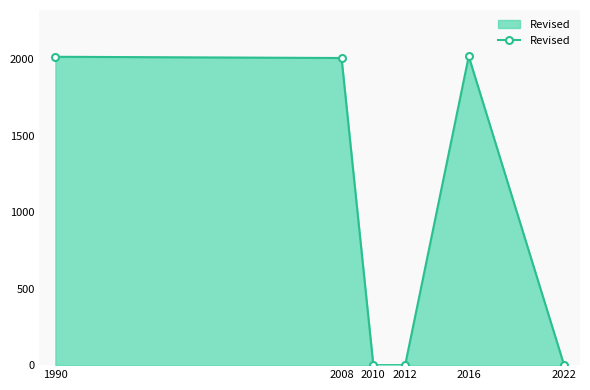

What is the greatest value displayed?

2019